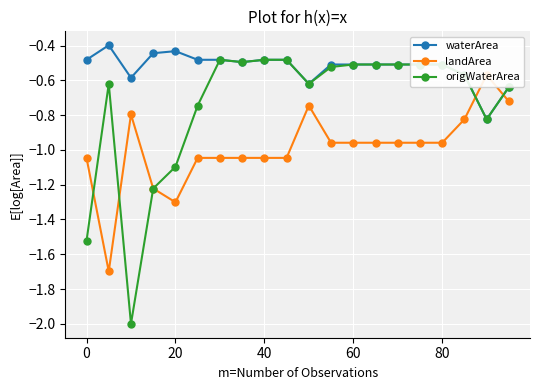

What is the difference between the maximum and minimum values in the waterArea series?

0.4